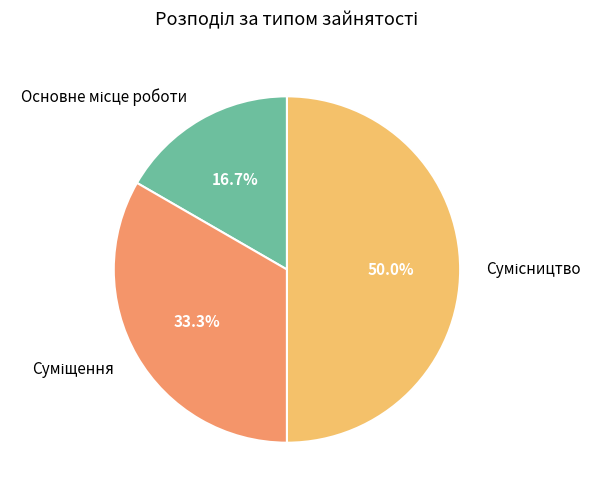

How many segments does this pie chart have?

3